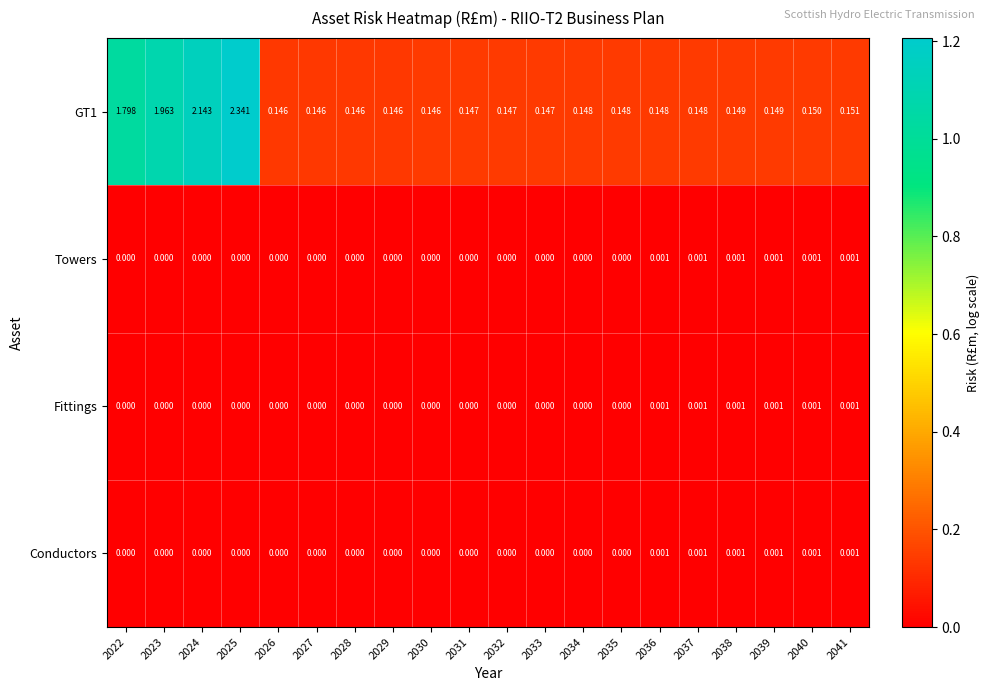

How many series are shown in this chart?

4